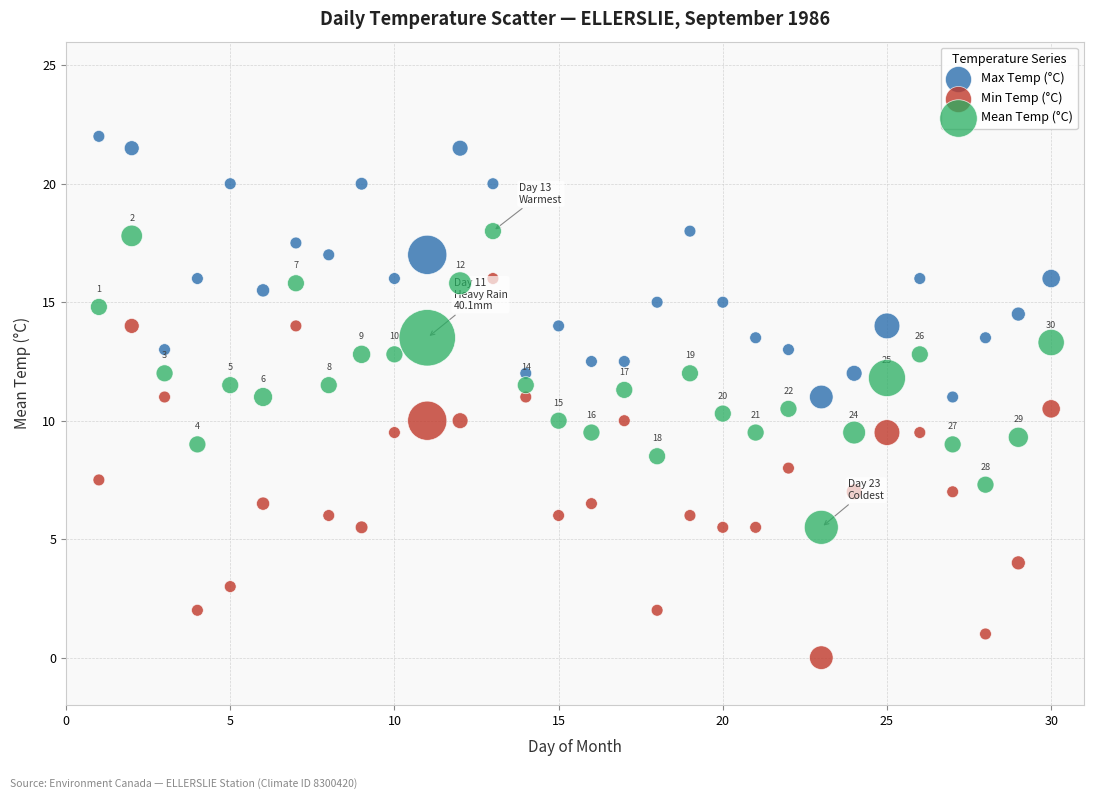

Which series contains the highest Y value?

Max Temp (°C)